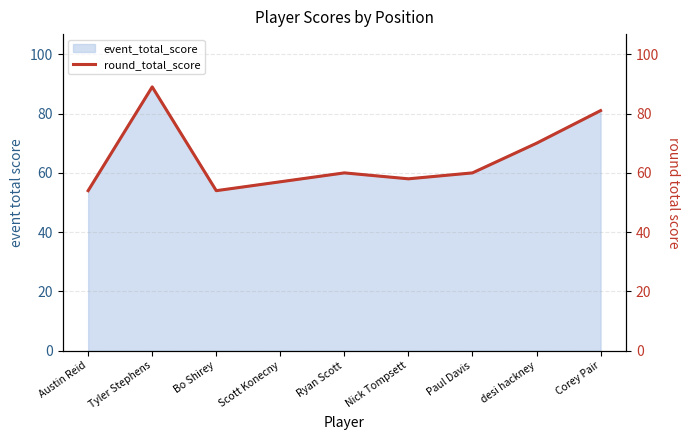

Does the chart have visible grid lines?

Yes